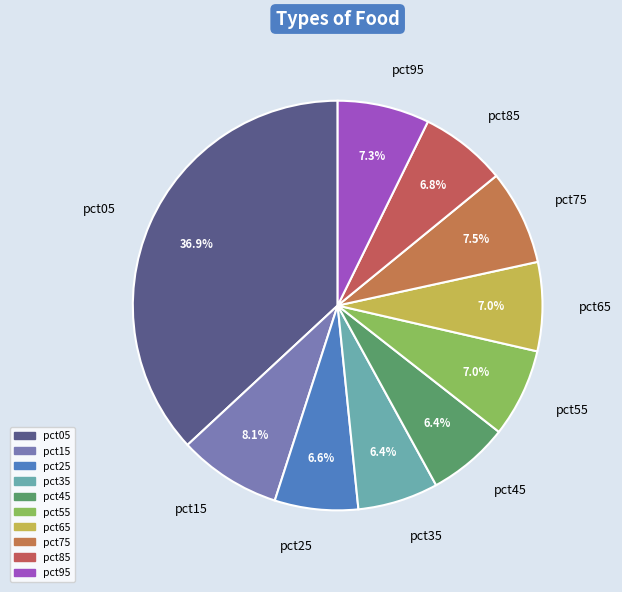

Which category has the biggest portion of the pie?

pct05